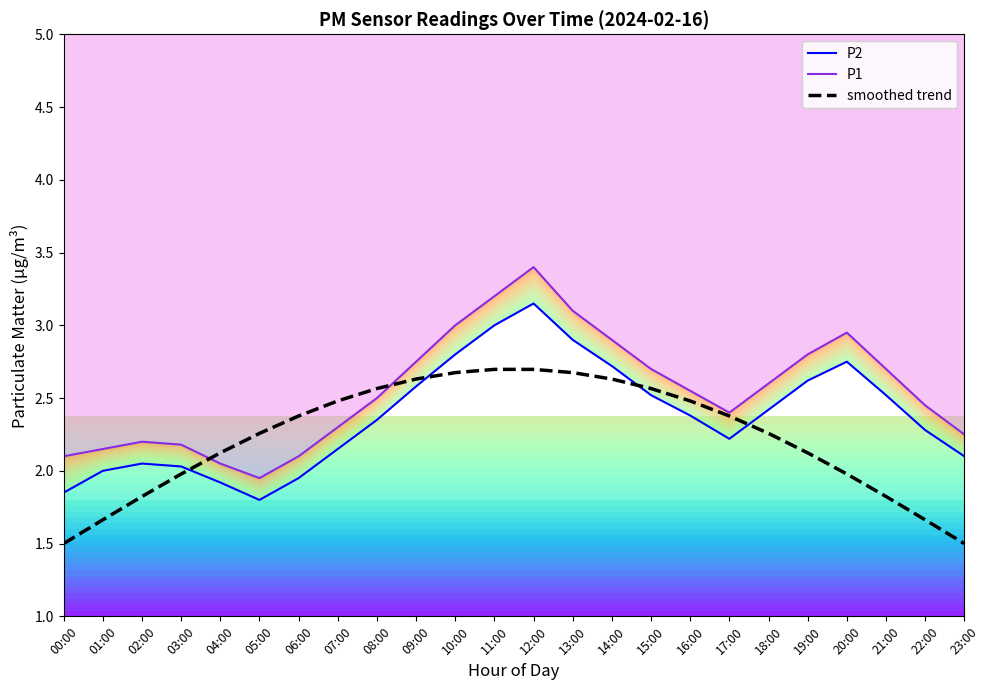

At how many categories does at least one series exceed 3?

3